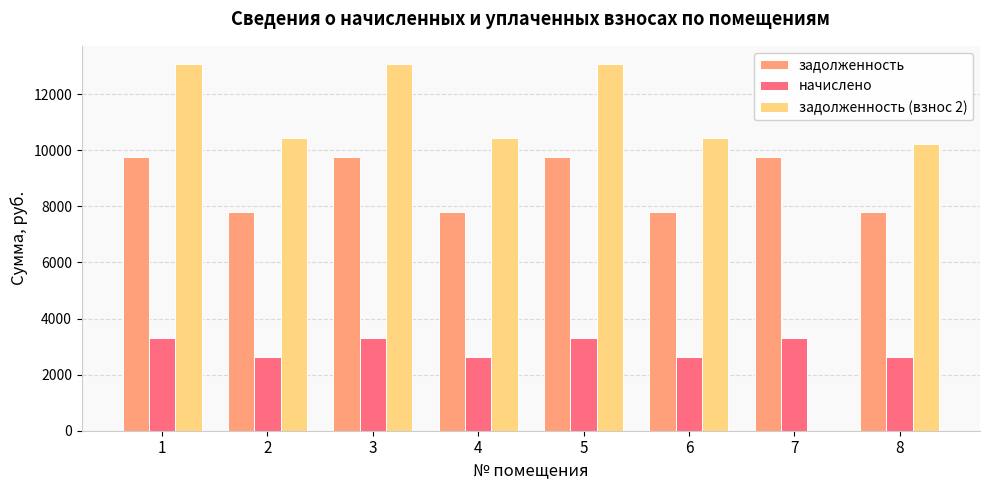

Reading left to right, extract all data points from this chart.

задолженность: 1=9772.8	2=7795.2	3=9772.8	4=7795.2	5=9772.8	6=7795.2	7=9772.8	8=7795.2
начислено: 1=3298.3	2=2630.9	3=3298.3	4=2630.9	5=3298.3	6=2630.9	7=3298.3	8=2630.9
задолженность (взнос 2): 1=13071.1	2=10426.1	3=13071.1	4=10426.1	5=13071.1	6=10426.1	7=0.0	8=10215.0